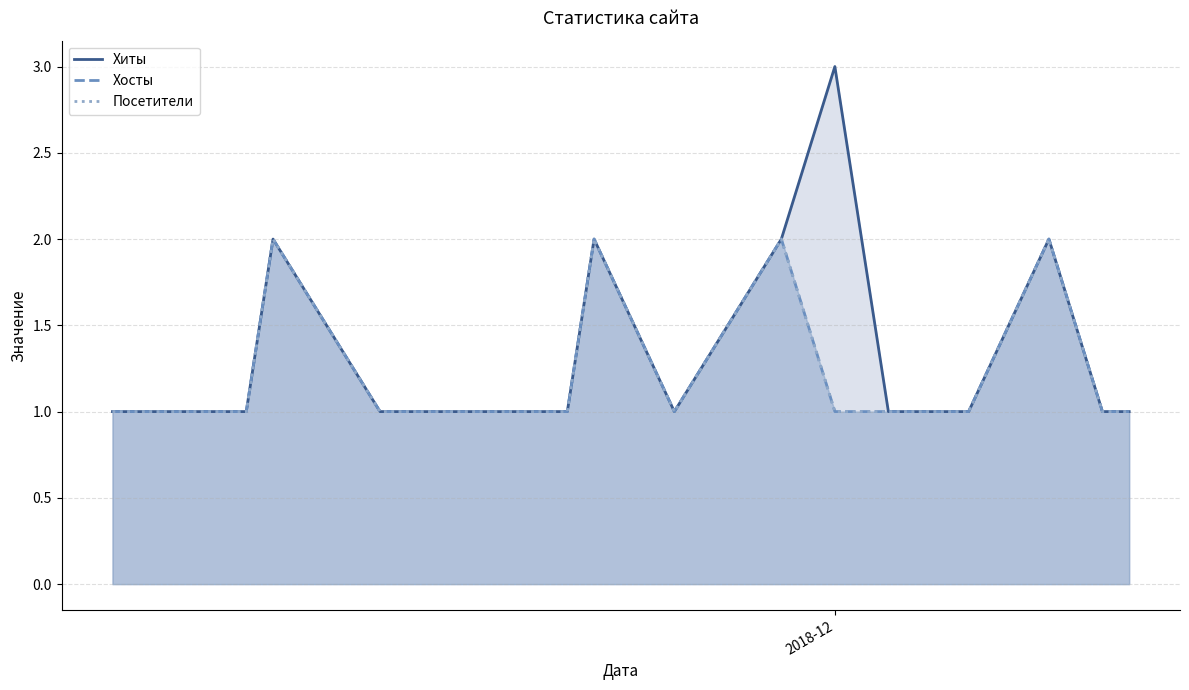

Rank the series by their maximum value, from lowest to highest.

Хосты, Посетители, Хиты